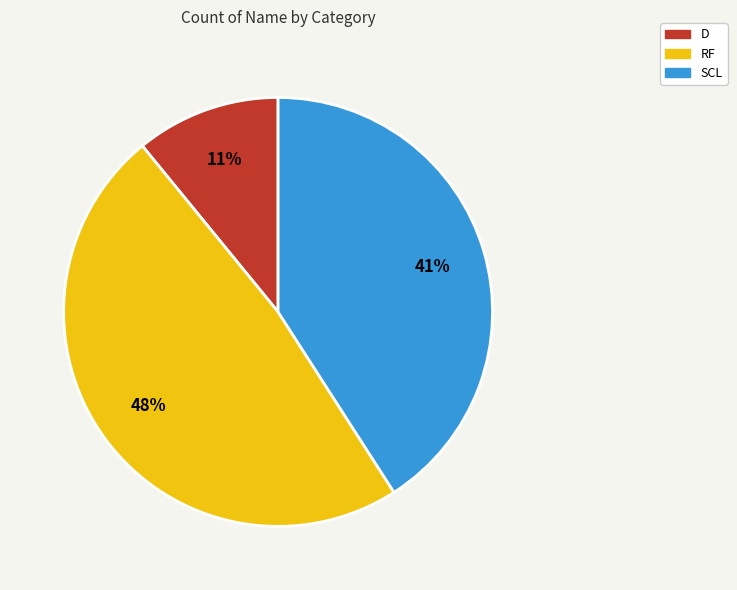

Do RF and SCL together represent more than half of the pie?

Yes